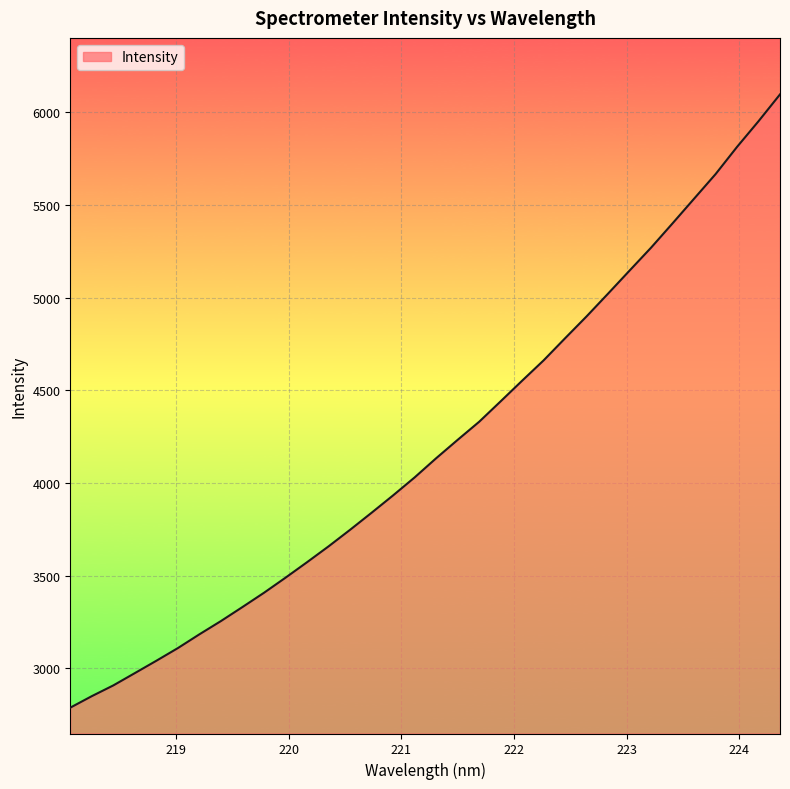

What is the greatest value displayed?

6096.8